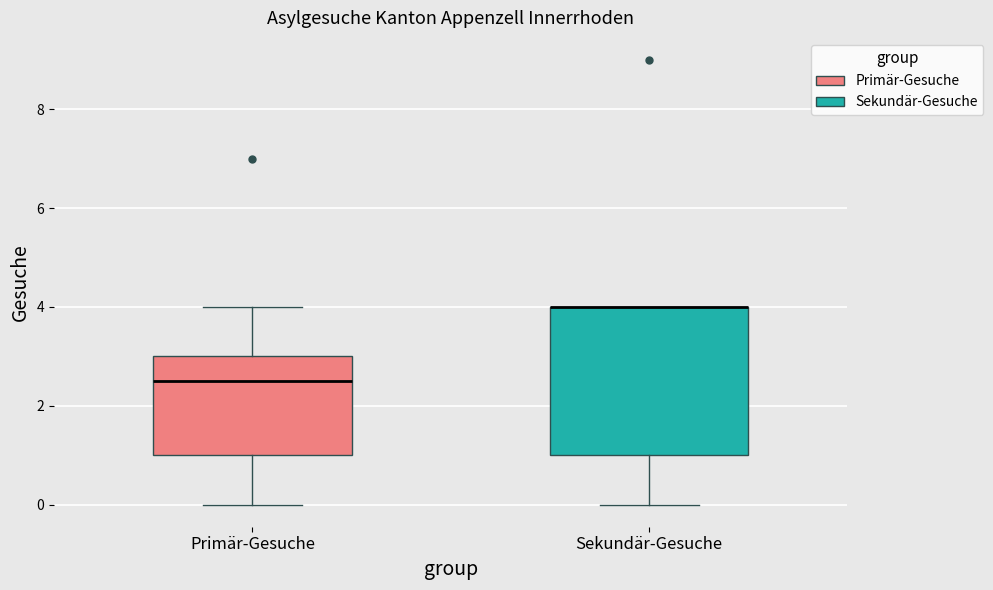

Reading left to right, transcribe this box plot: for each box, give where its median line is, the range the box spans, and where its two whiskers end, as read against the y-axis. The values are not printed on the chart, so give them approximately, as read against the axis.

Primär-Gesuche: median 2.6, box 1.0 to 3.0, whiskers 0.0 to 4.0
Sekundär-Gesuche: median 4.0 (drawn on the box's upper edge), box 1.0 to 4.0, whiskers 0.0 to 4.0